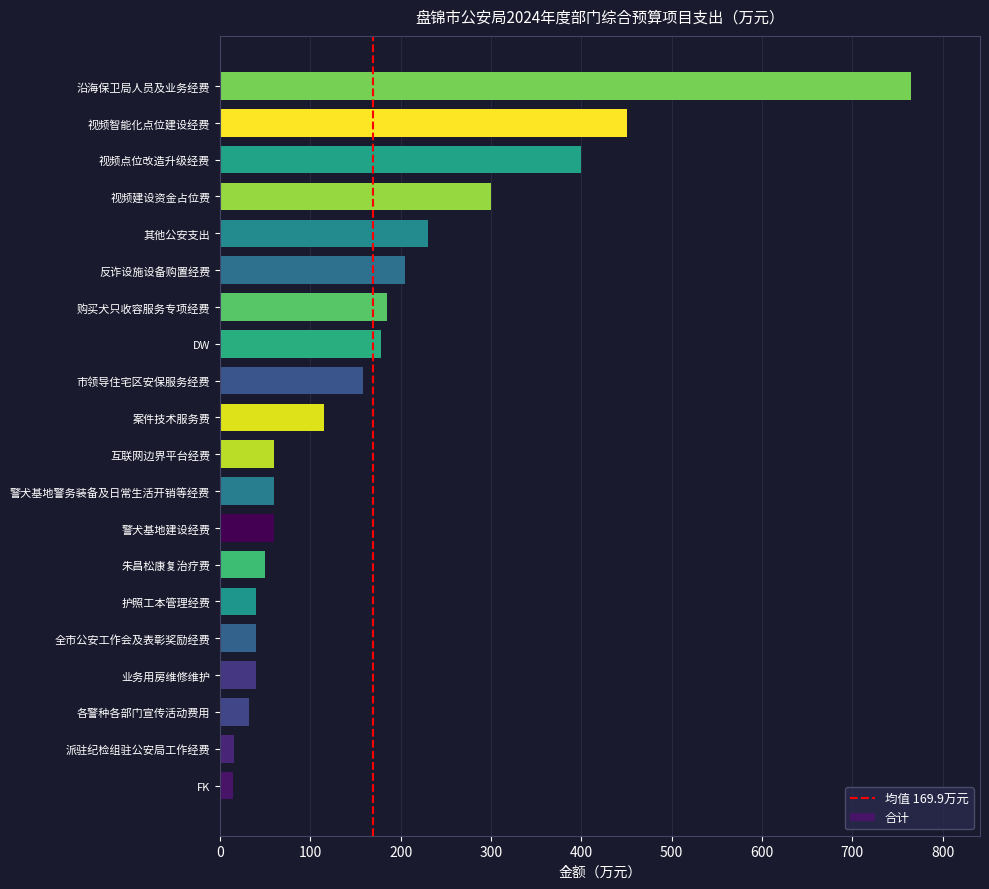

True or false: the data shows 40.0 at 全市公安工作会及表彰奖励经费.

True